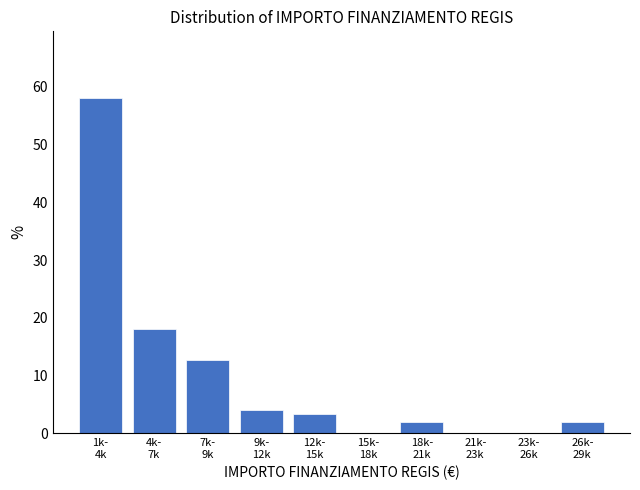

What is the greatest value displayed?

58.0